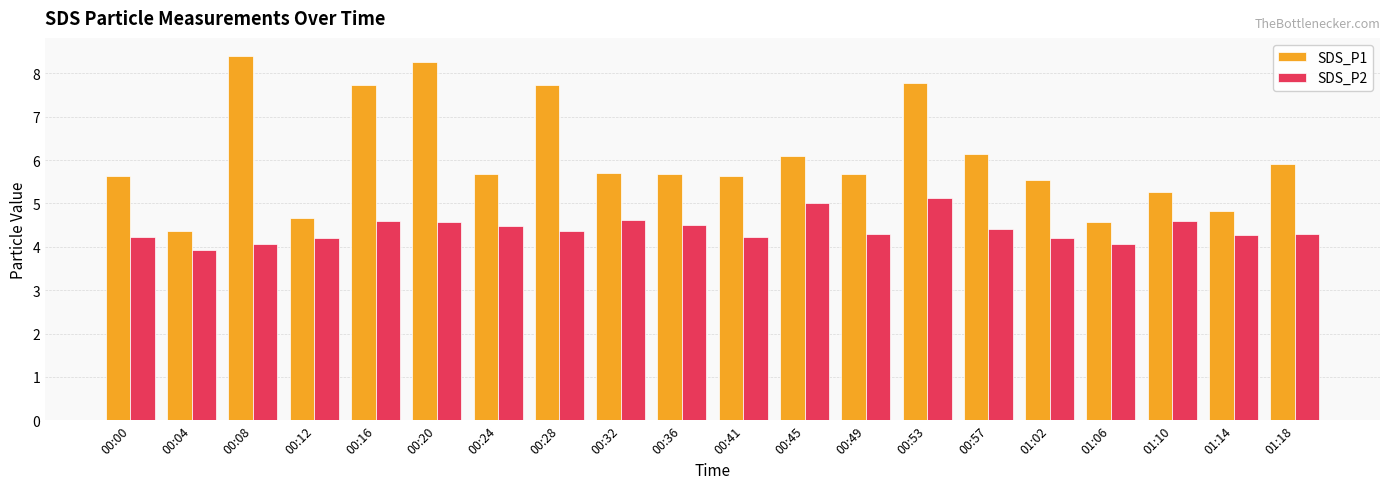

Count the number of data series in this chart.

2